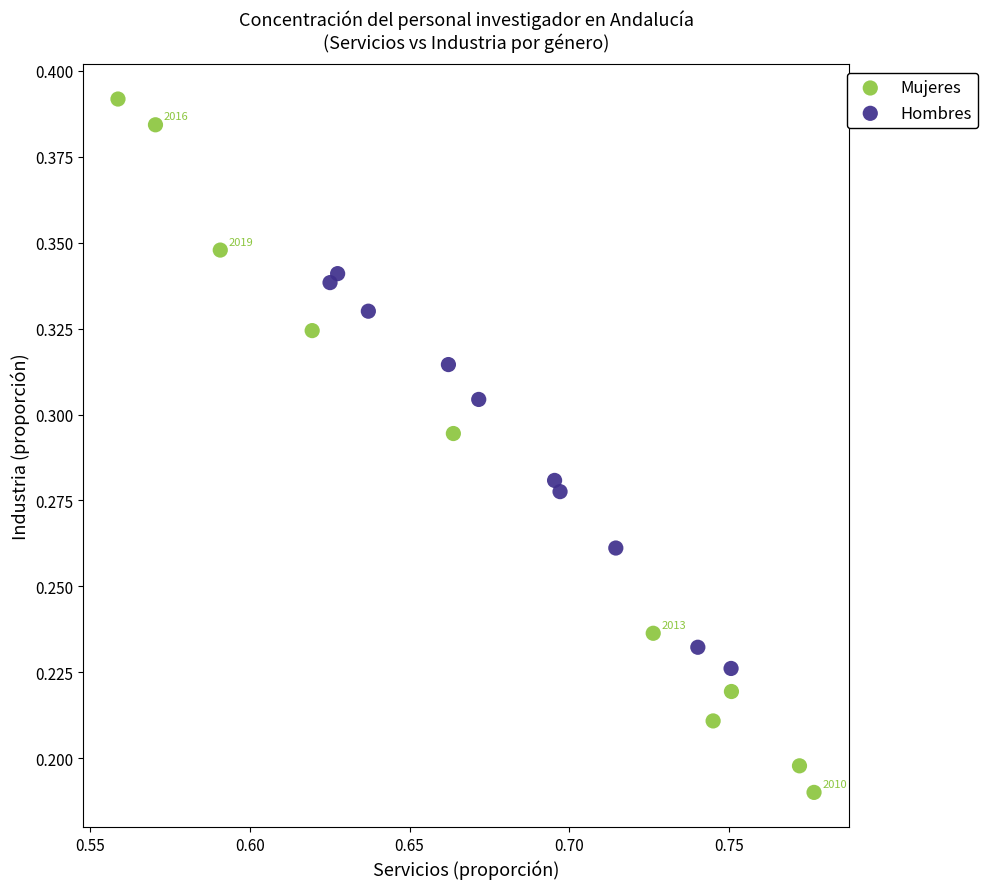

Which series reaches the maximum Y coordinate?

Mujeres